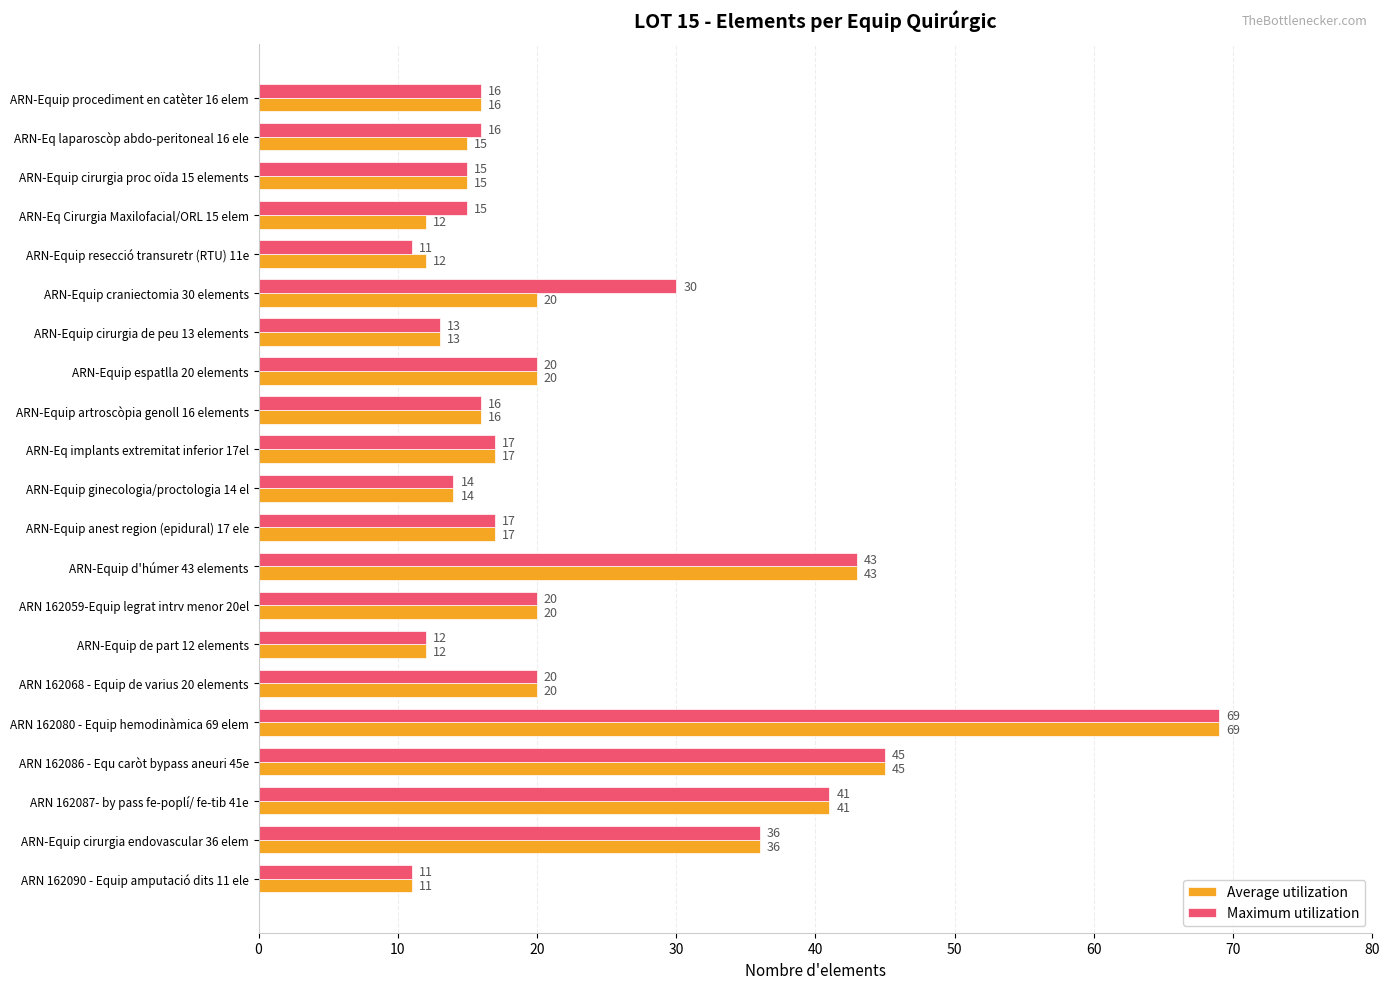

What value does the Maximum utilization series have at ARN-Eq implants extremitat inferior 17el, to the nearest 5?

15